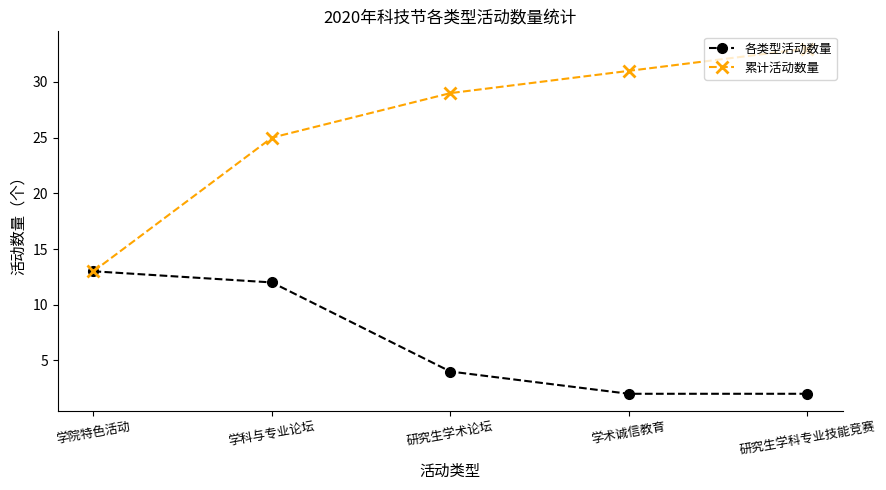

What is the sum of the 各类型活动数量 values at 学科与专业论坛 and 研究生学术论坛?

16